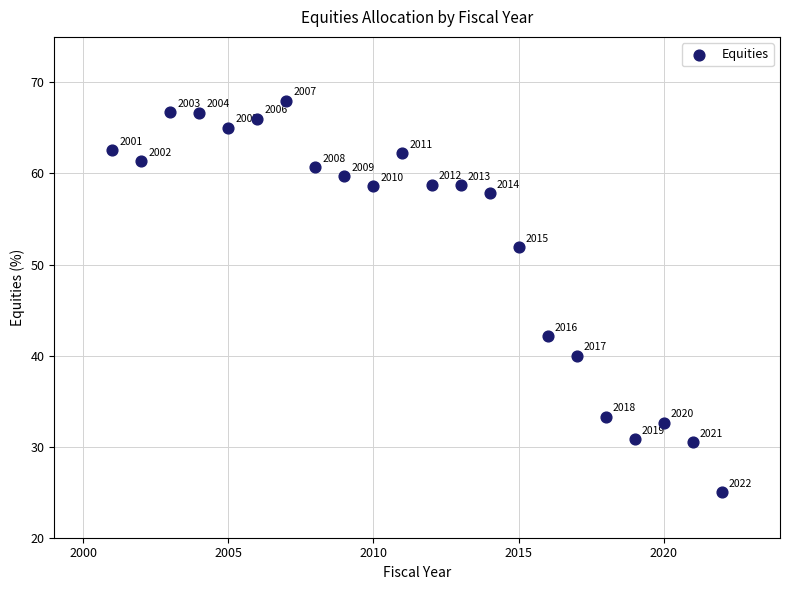

What Y value in the scatter plot is closest to 46?

42.1